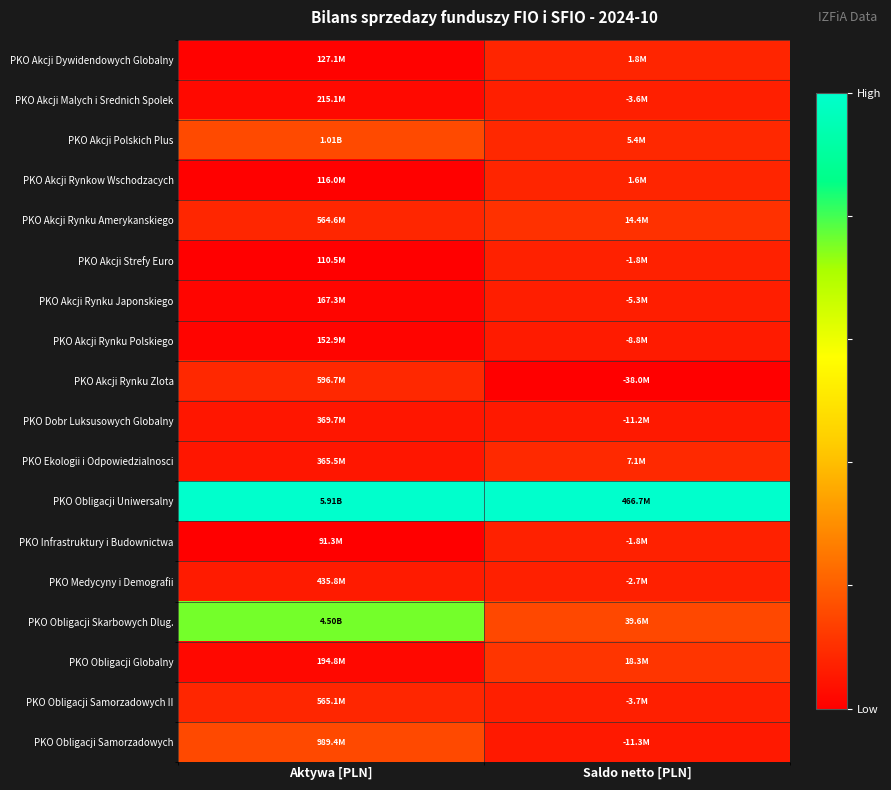

Between Saldo netto [PLN] and Aktywa [PLN], which is larger?

Saldo netto [PLN]